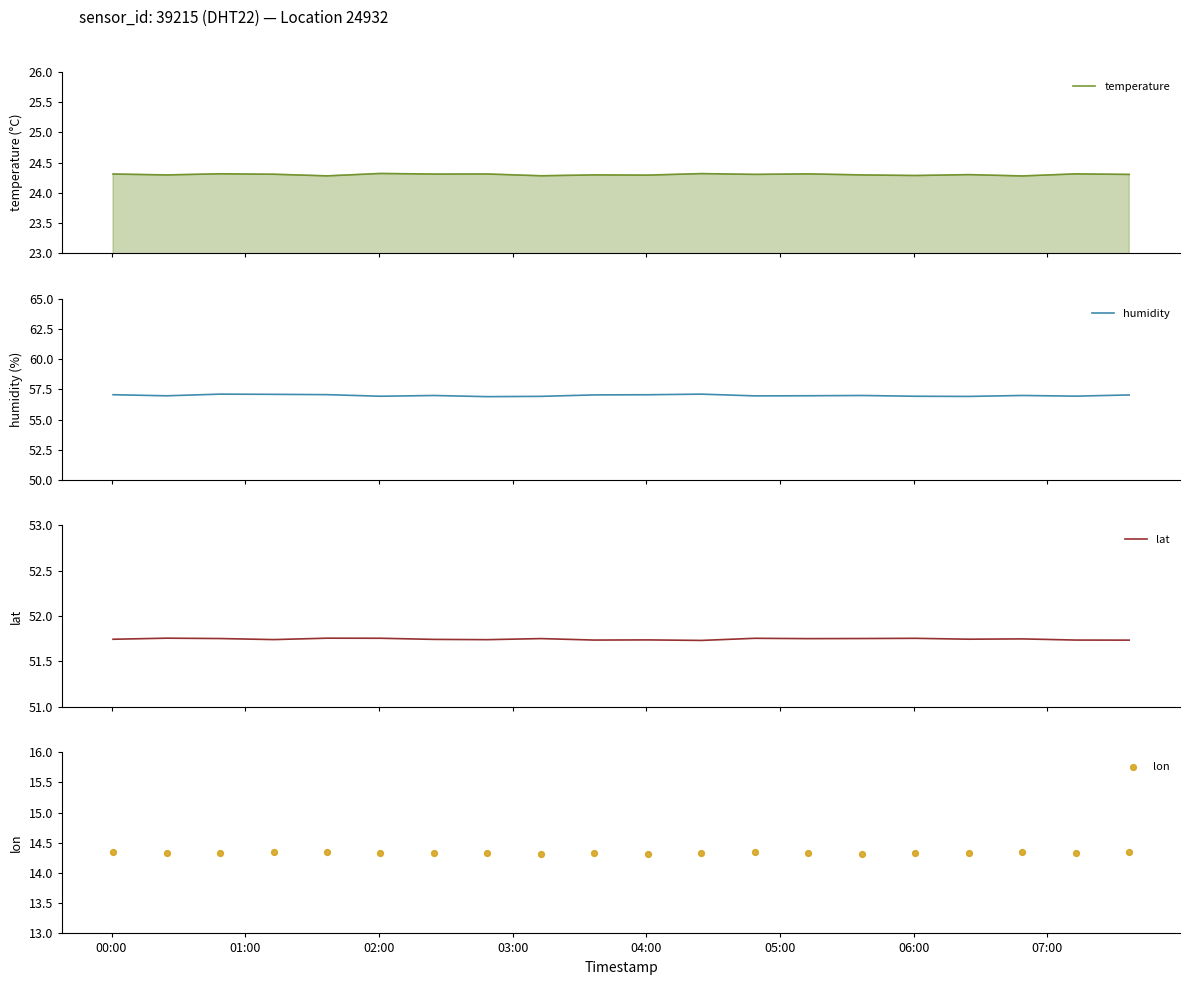

Which series contains the lowest Y value?

lon